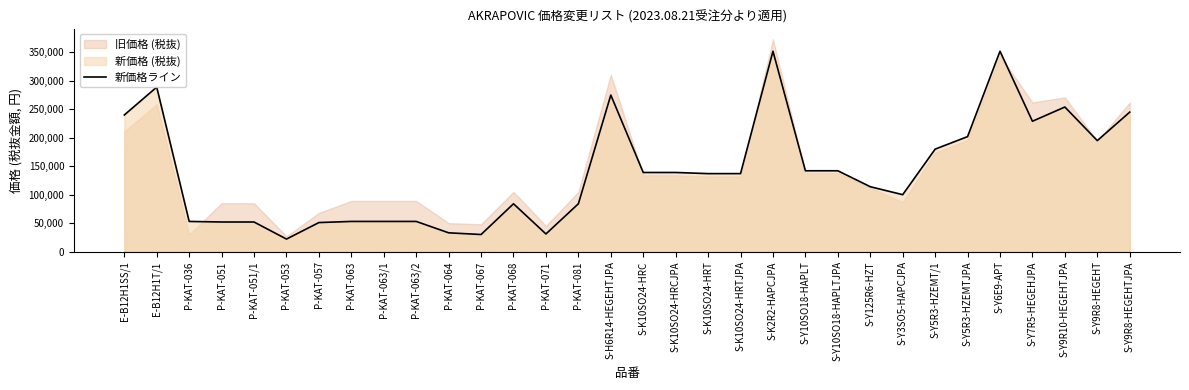

The value at S-Y7R5-HEGEHJPA is 229000. True or false?

True